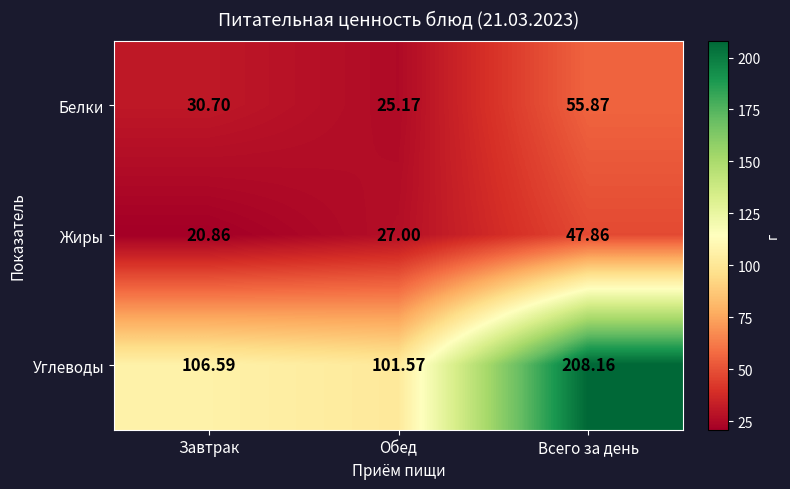

Which series has the widest spread of values?

Углеводы